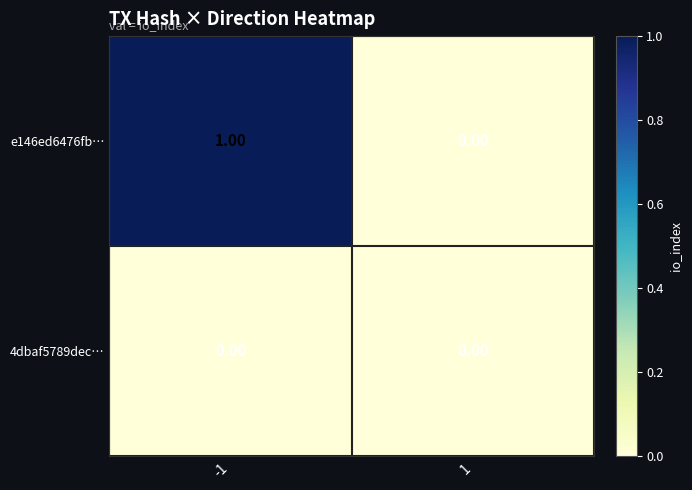

Which series has the widest spread of values?

e146ed6476fb…